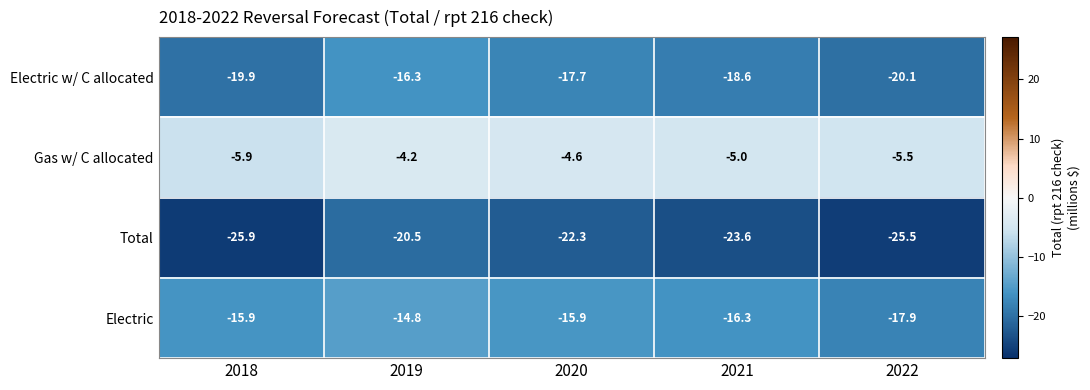

What is the difference between the highest and lowest values at 2018?

20.0